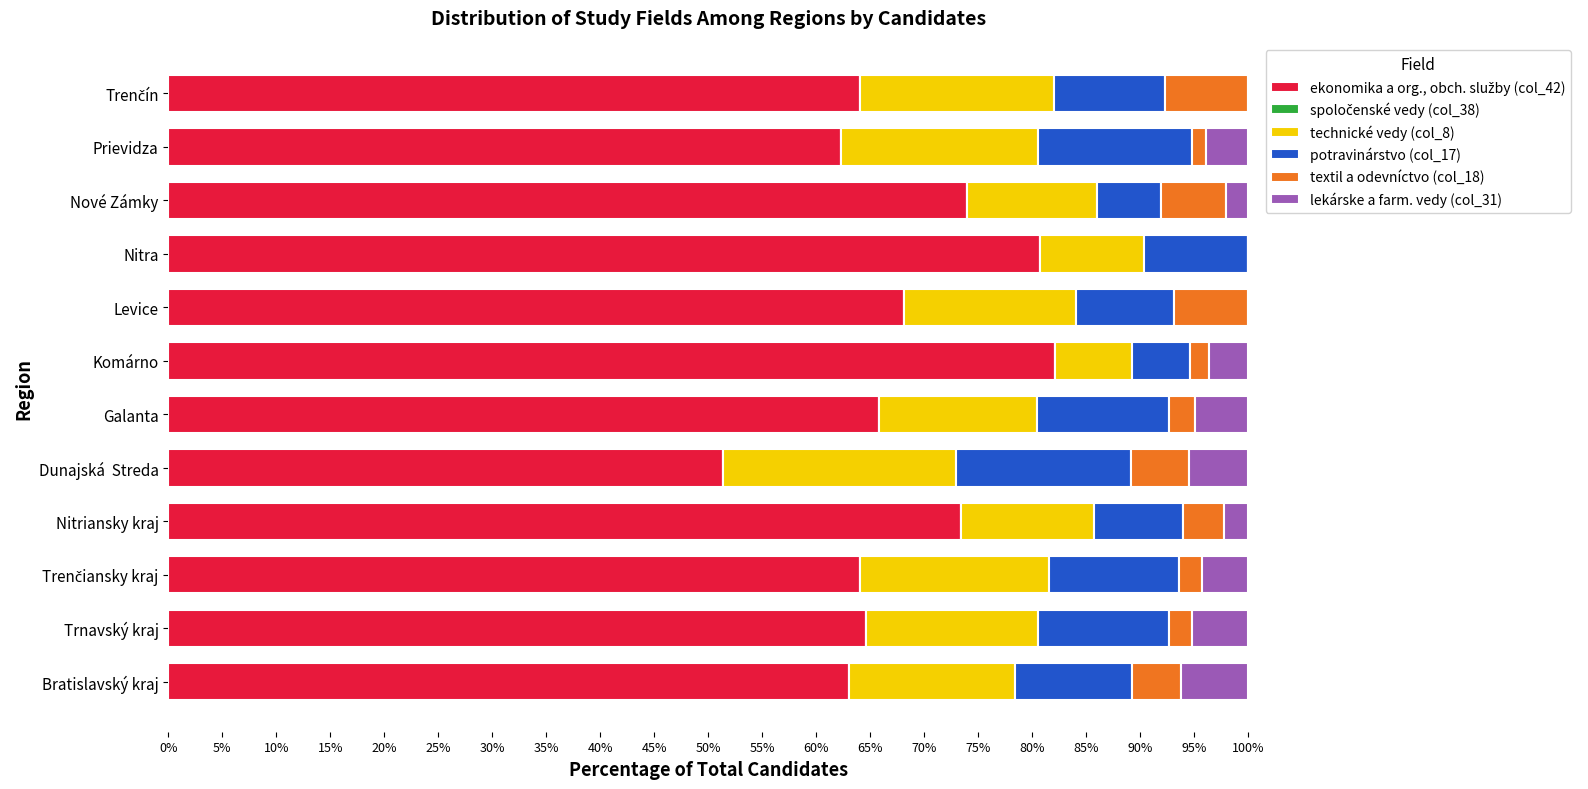

What is the total value across all series at Trnavský kraj?

100.0